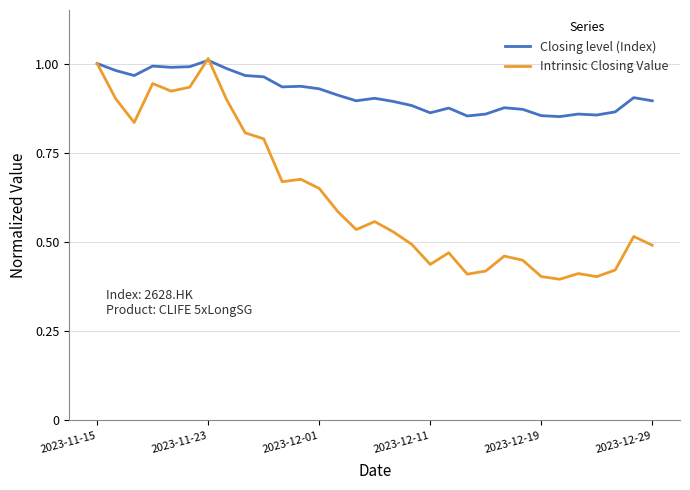

Which series has the largest range (max minus min)?

Intrinsic Closing Value